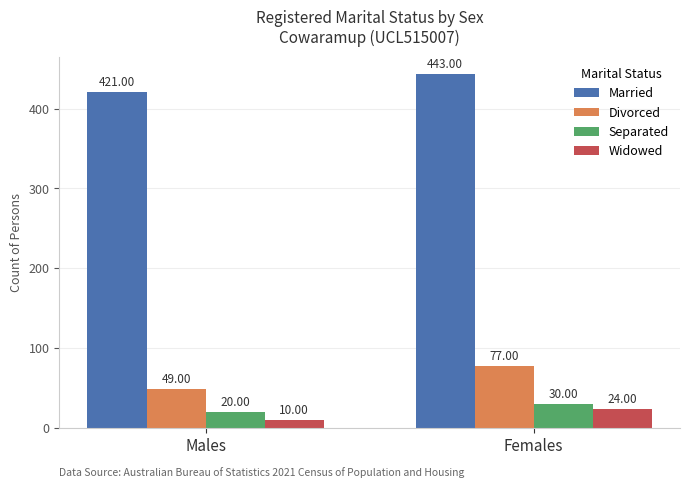

How many bars are there in total?

8